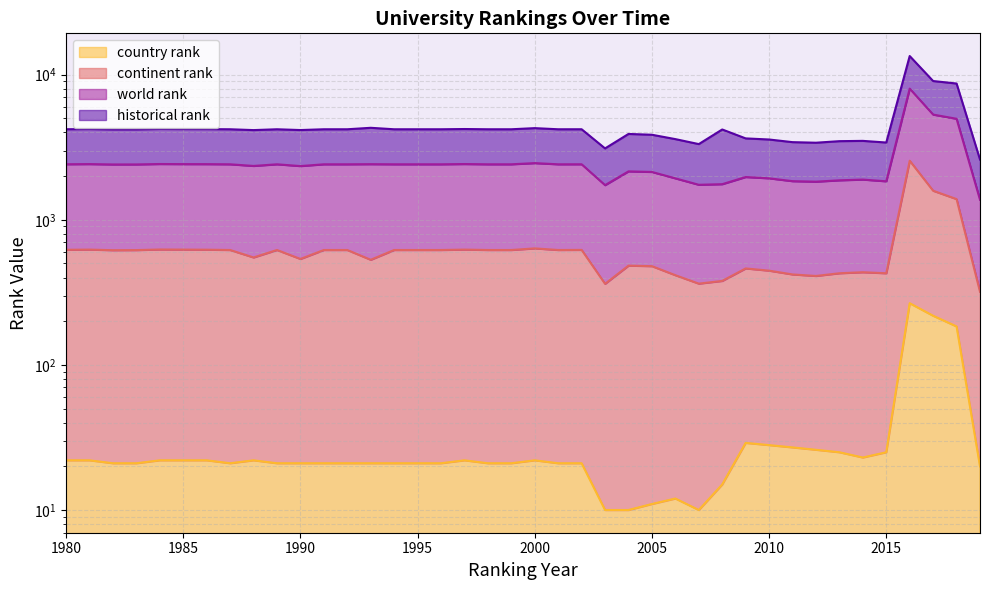

The historical rank series shows 5873 at 1984. True or false?

False